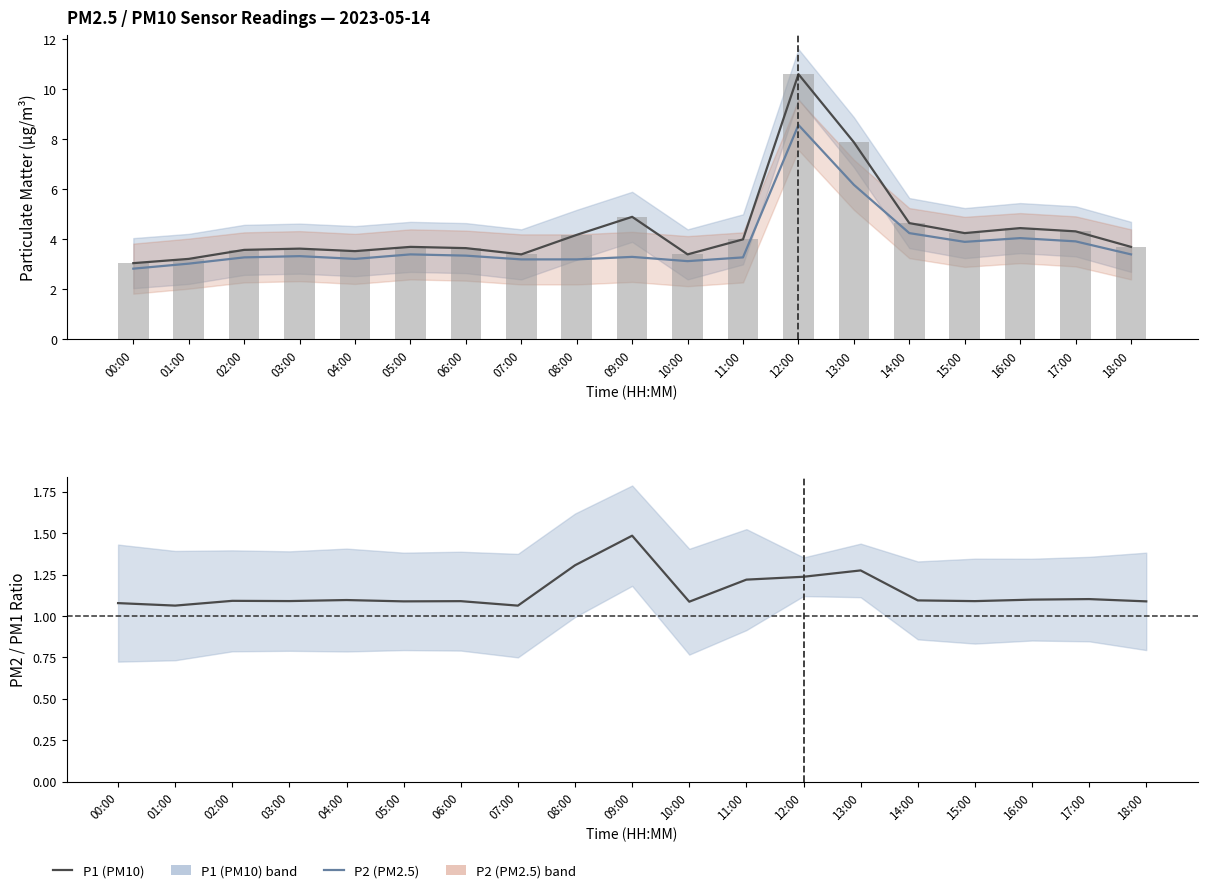

What is the value of the P1 (PM10) bar at the 19th from the left?

3.7